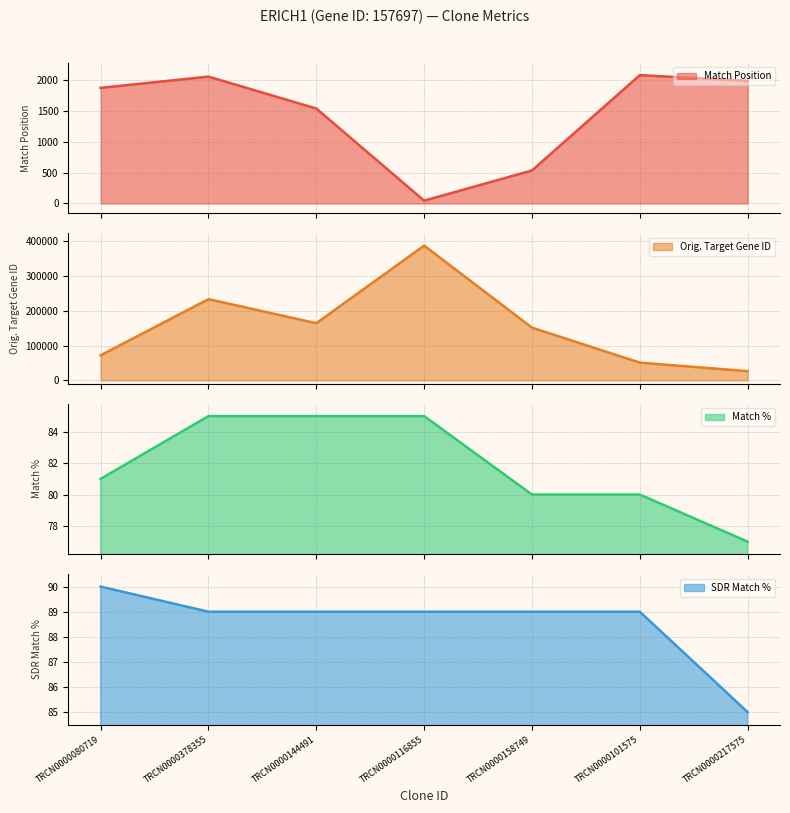

The value of Orig. Target Gene ID at TRCN0000144491 is 164045. True or false?

True